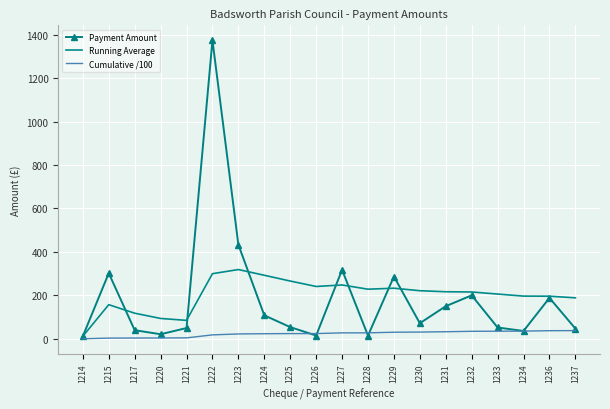

Is it true that Running Average equals 299.6 at 1222?

True